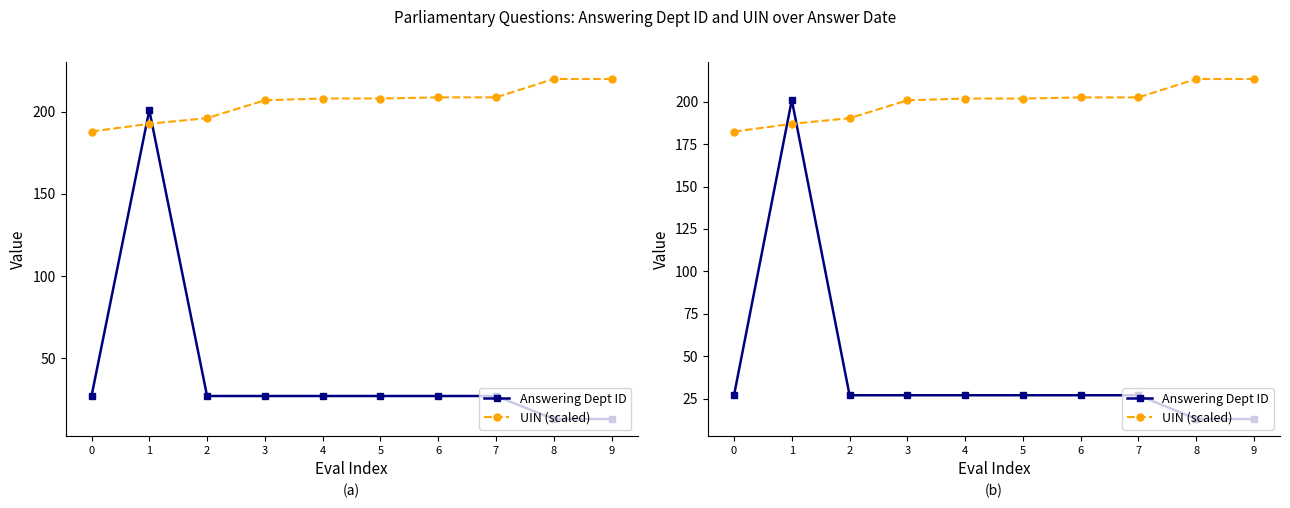

Is the value of Answering Dept ID at 9 greater than the value of UIN (scaled) at 3?

No